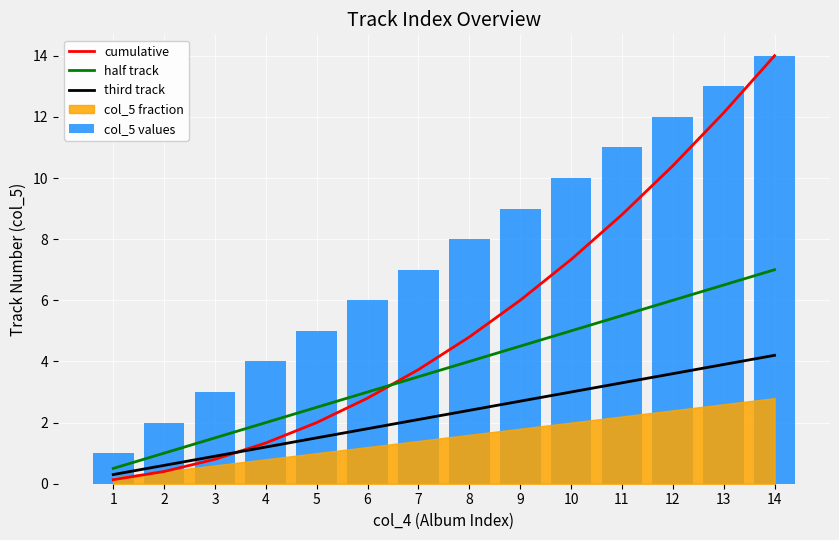

Reading left to right, transcribe all the data shown in this chart.

cumulative: 1=0.1	2=0.4	3=0.8	4=1.3	5=2.0	6=2.8	7=3.7	8=4.8	9=6.0	10=7.3	11=8.8	12=10.4	13=12.1	14=14.0
half track: 1=0.5	2=1.0	3=1.5	4=2.0	5=2.5	6=3.0	7=3.5	8=4.0	9=4.5	10=5.0	11=5.5	12=6.0	13=6.5	14=7.0
third track: 1=0.3	2=0.6	3=0.9	4=1.2	5=1.5	6=1.8	7=2.1	8=2.4	9=2.7	10=3.0	11=3.3	12=3.6	13=3.9	14=4.2
col_5 values: 1=1.0	2=2.0	3=3.0	4=4.0	5=5.0	6=6.0	7=7.0	8=8.0	9=9.0	10=10.0	11=11.0	12=12.0	13=13.0	14=14.0